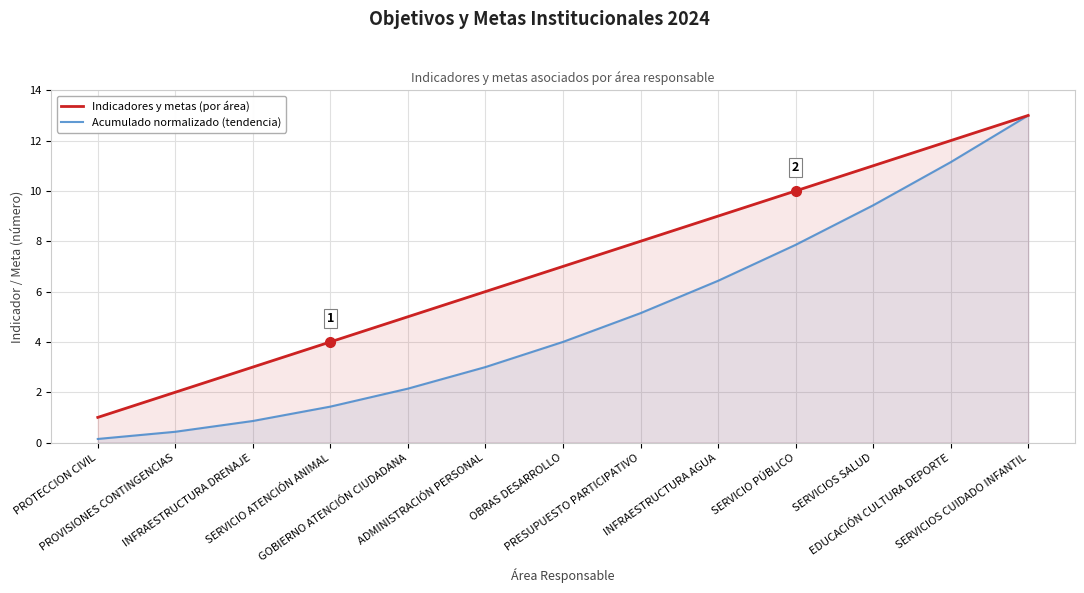

What are all the series names shown in the legend?

Indicadores y metas (por área), Acumulado normalizado (tendencia)